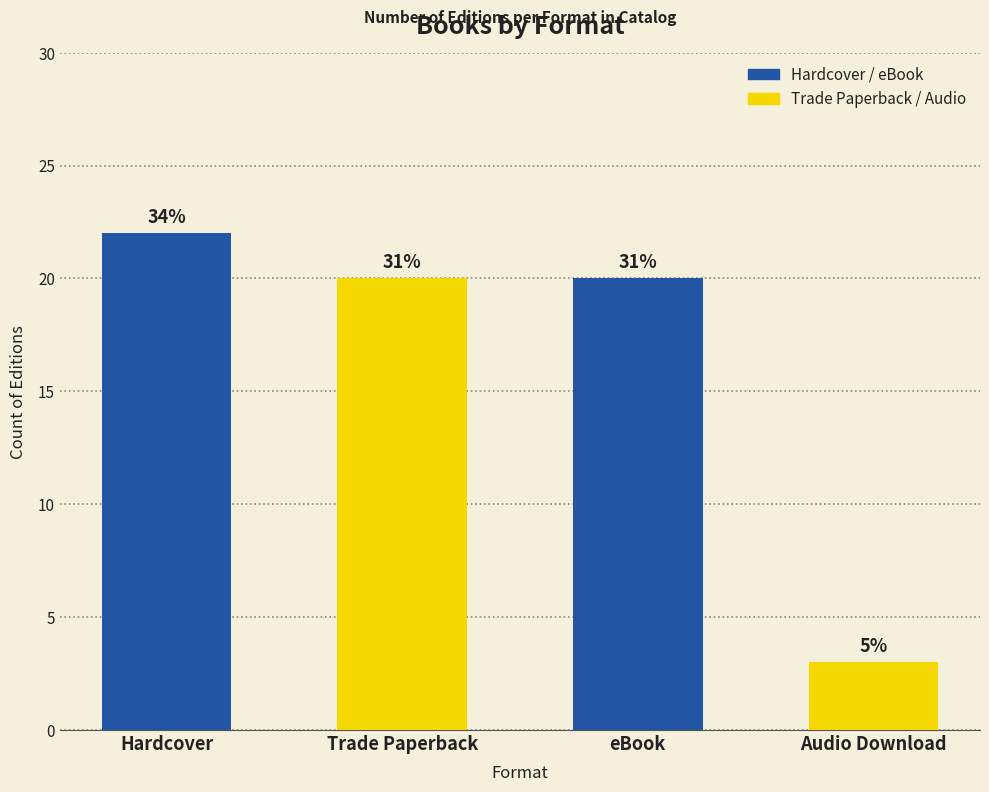

At which label does the data first exceed 20?

Hardcover